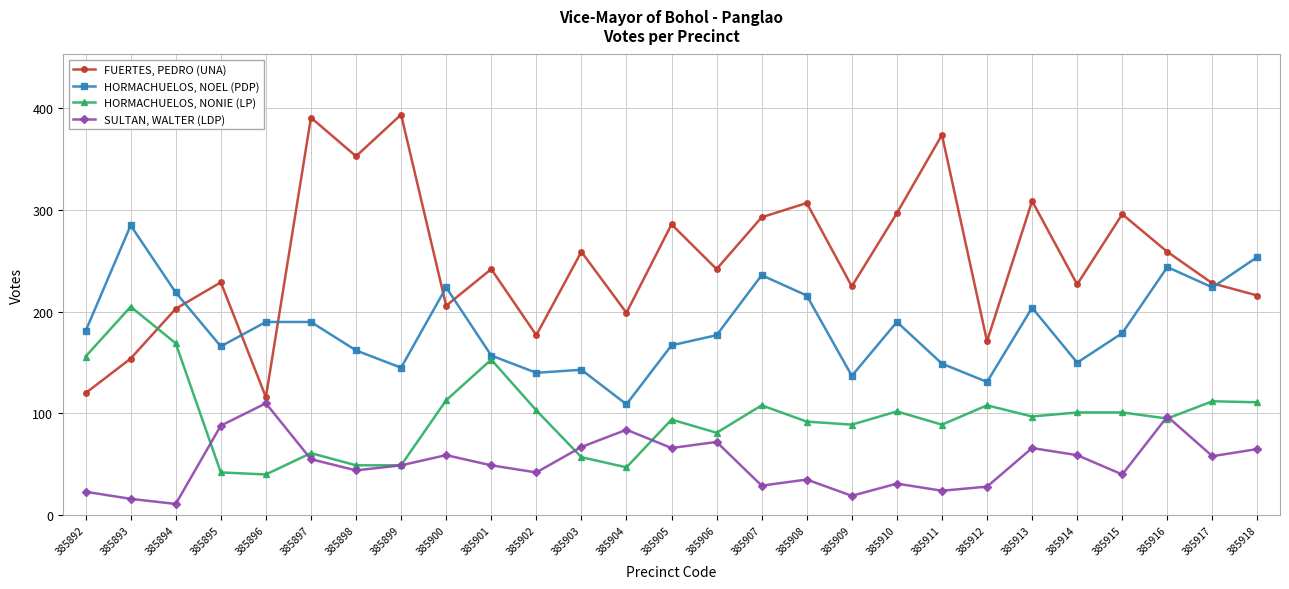

Which category has the lowest value in the HORMACHUELOS, NOEL (PDP) series?

385904